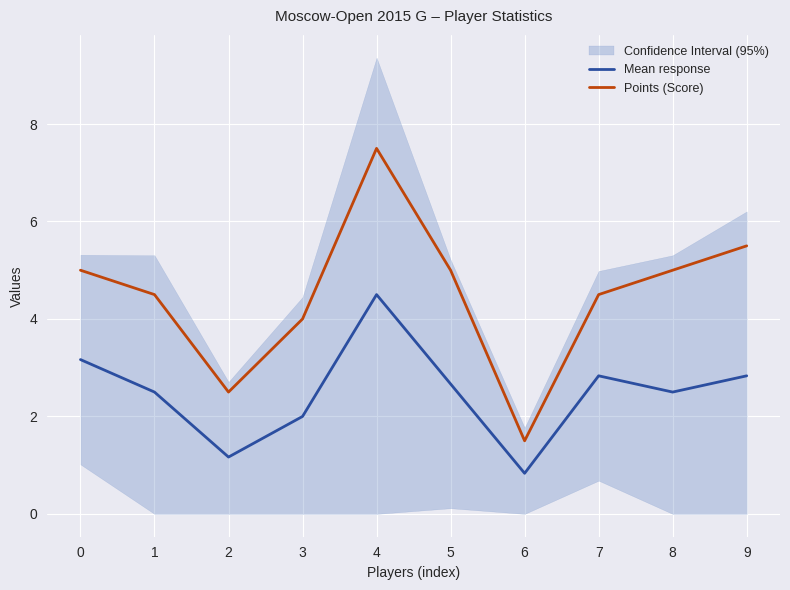

What is the value of the Mean response point at the 9th from the left?

2.5